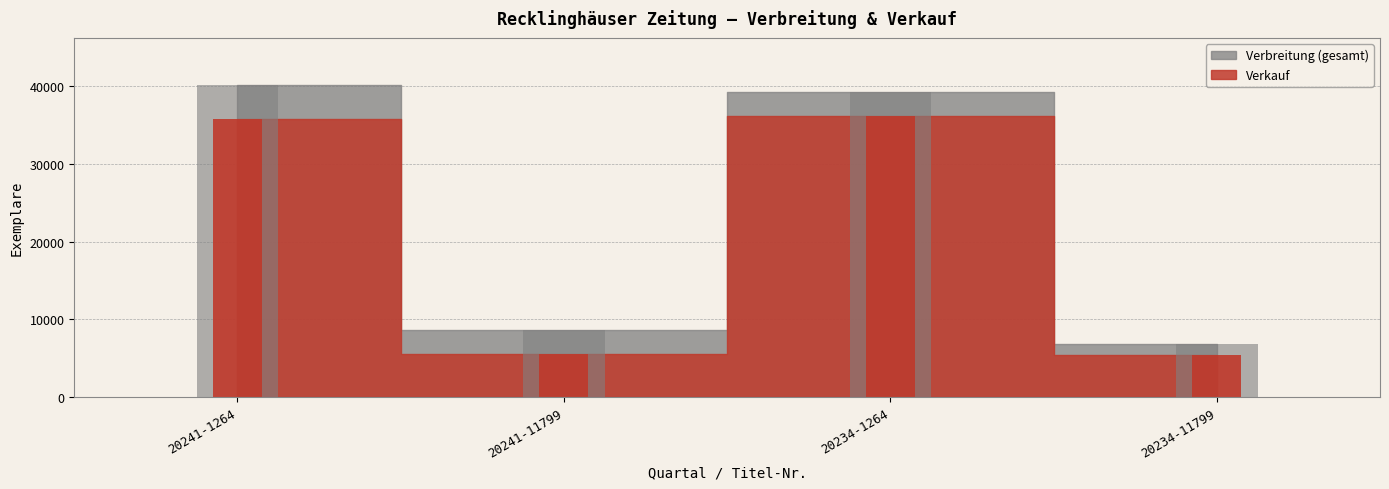

What is the maximum value for Verbreitung?

40155